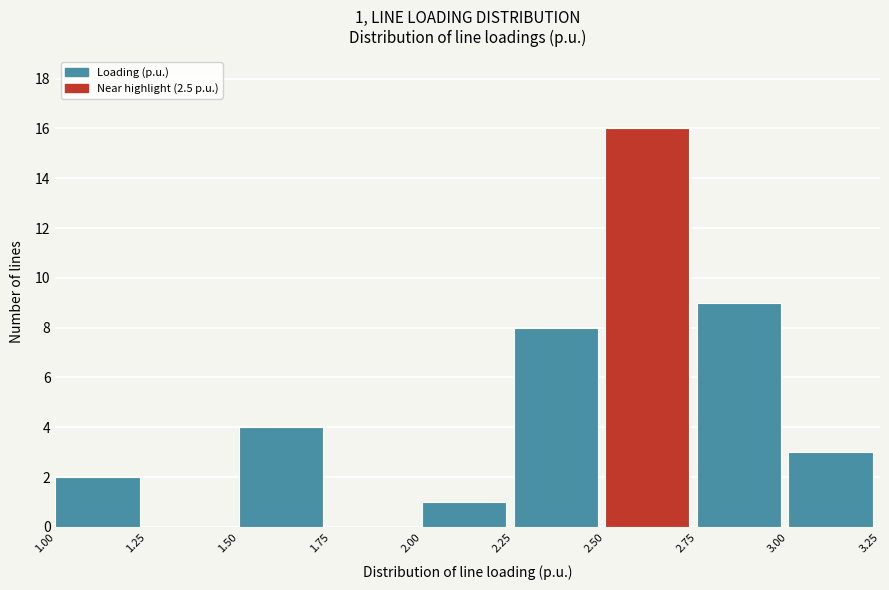

Over which range of the x-axis is the bar tallest?

2.50 to 2.75